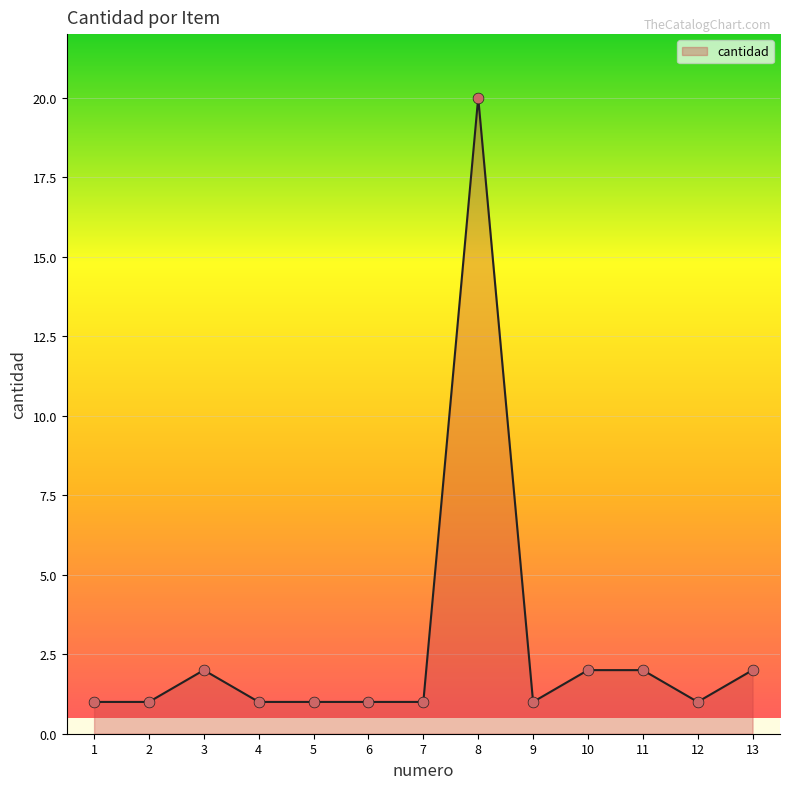

What is the change in value from 8 to 10?

-18